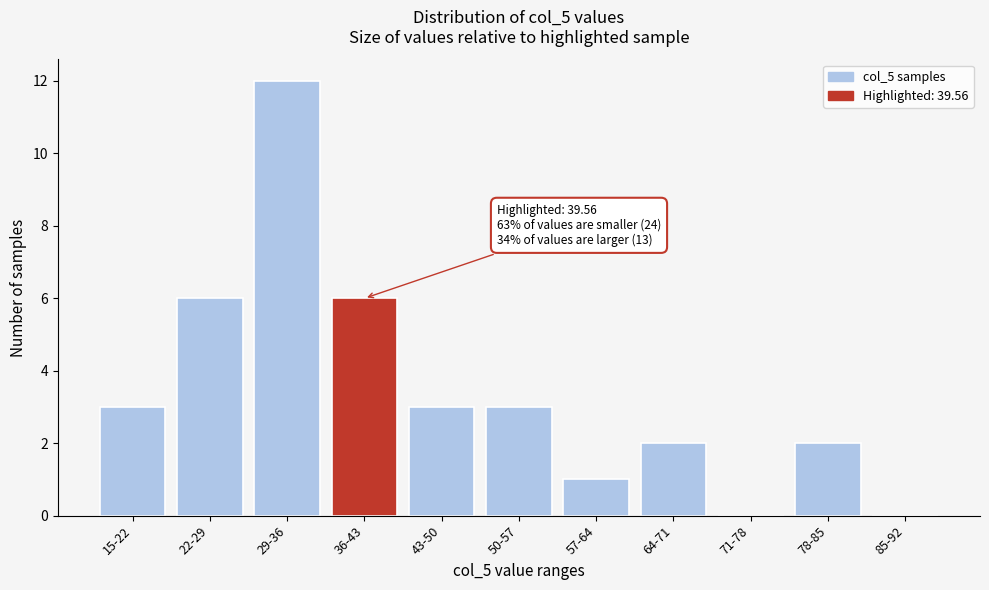

Reading left to right, list all the values displayed in this chart.

15-22=3	22-29=6	29-36=12	36-43=6	43-50=3	50-57=3	57-64=1	64-71=2	71-78=0	78-85=2	85-92=0